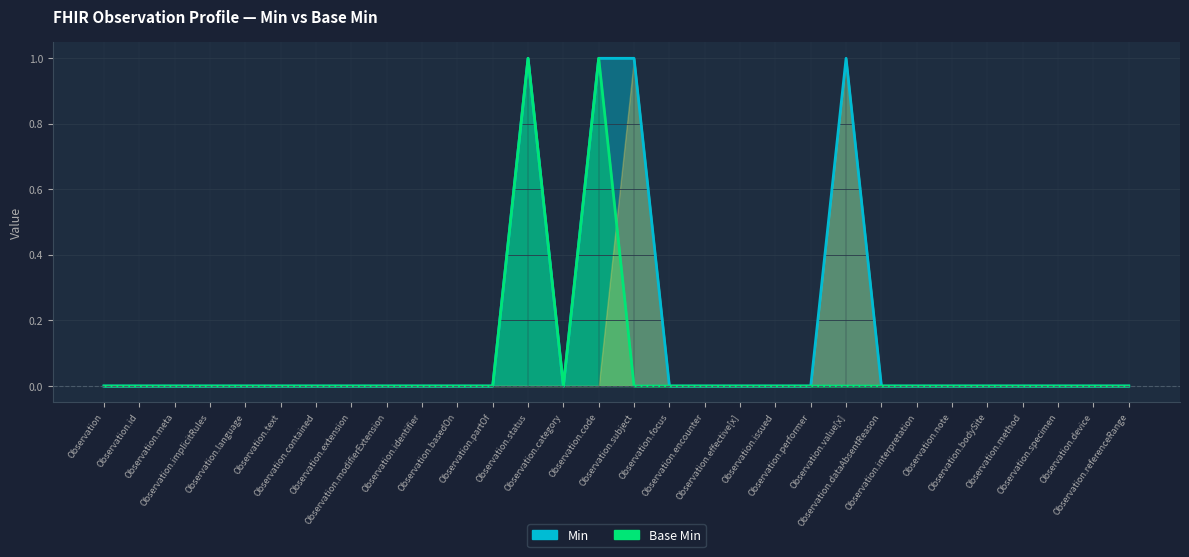

In Min, how many points are lower than both neighbors (excluding endpoints)?

1